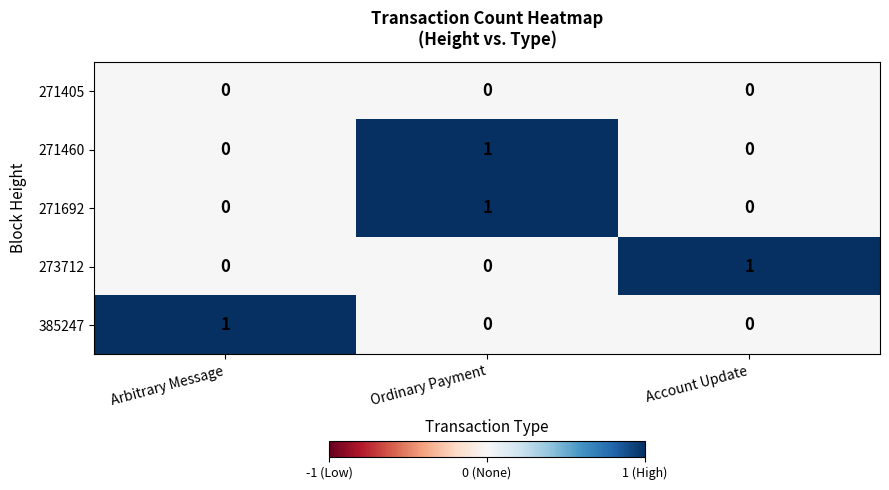

How many categories are shown in the chart?

3